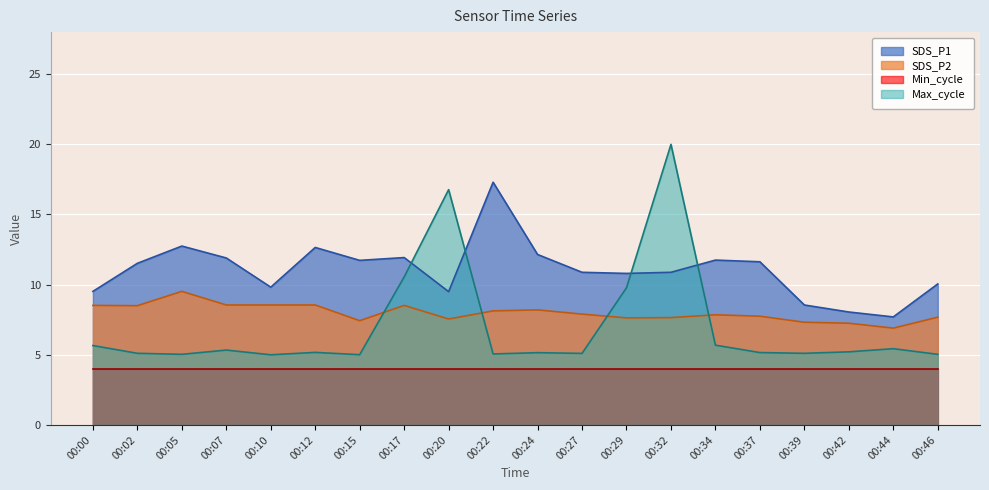

At which category does Max_cycle reach its first local peak?

00:07